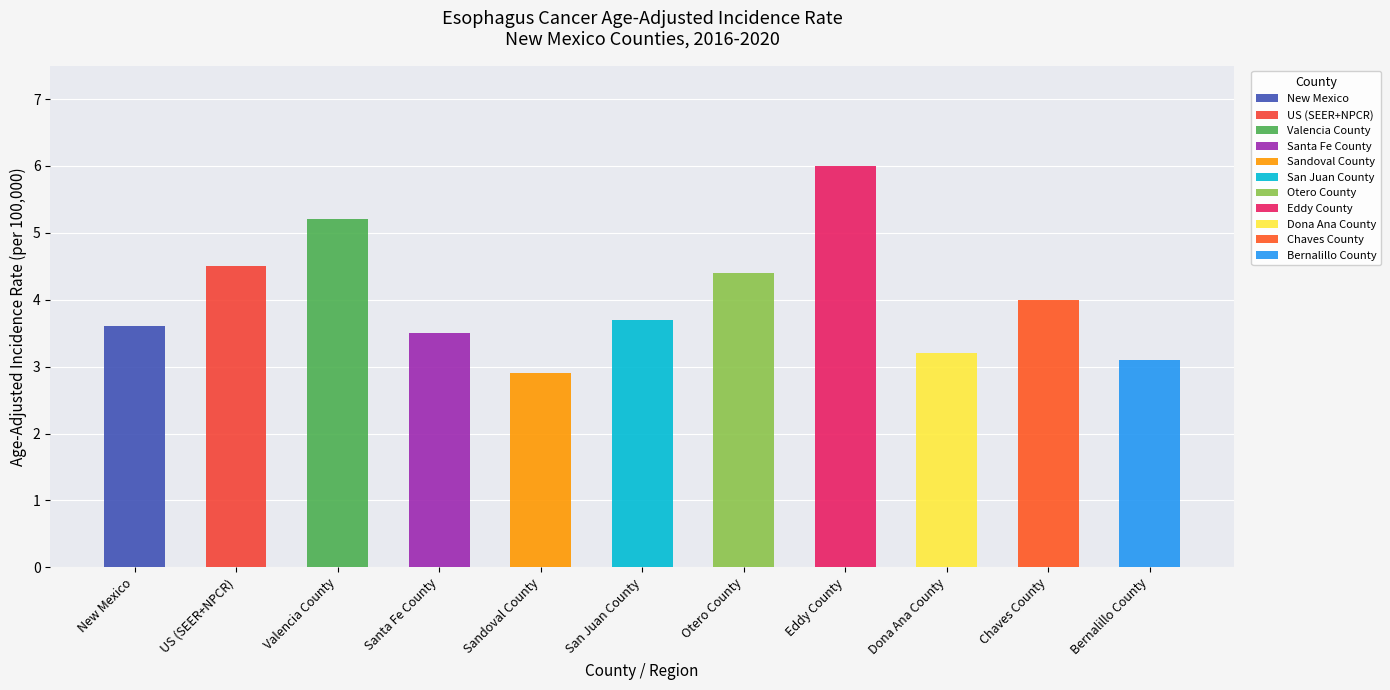

How many values are below 3?

1